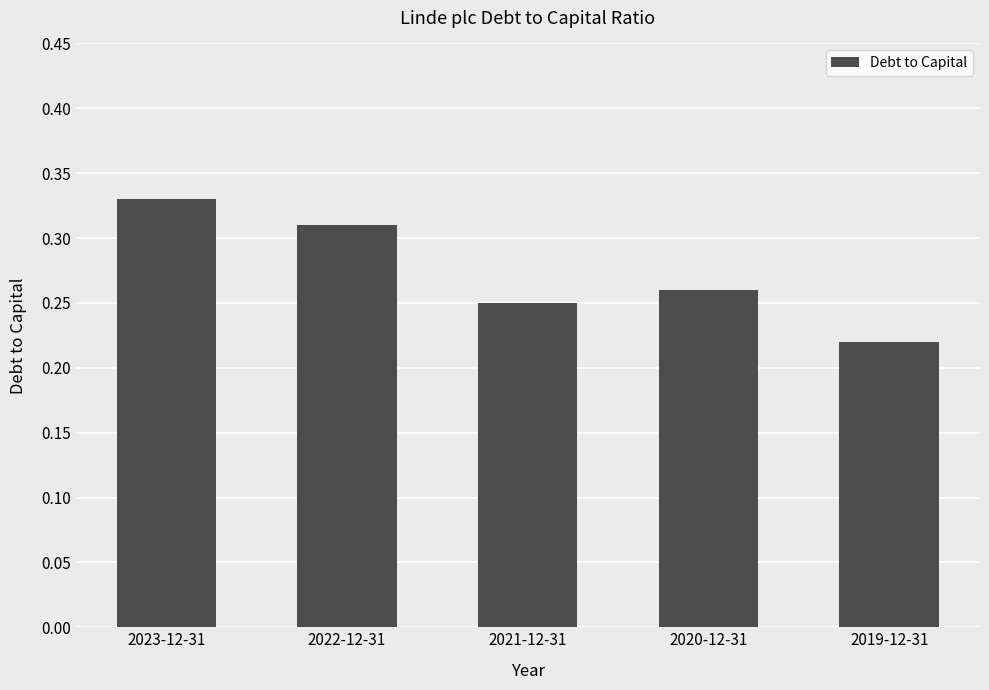

What is the difference between the maximum and second lowest values?

0.1